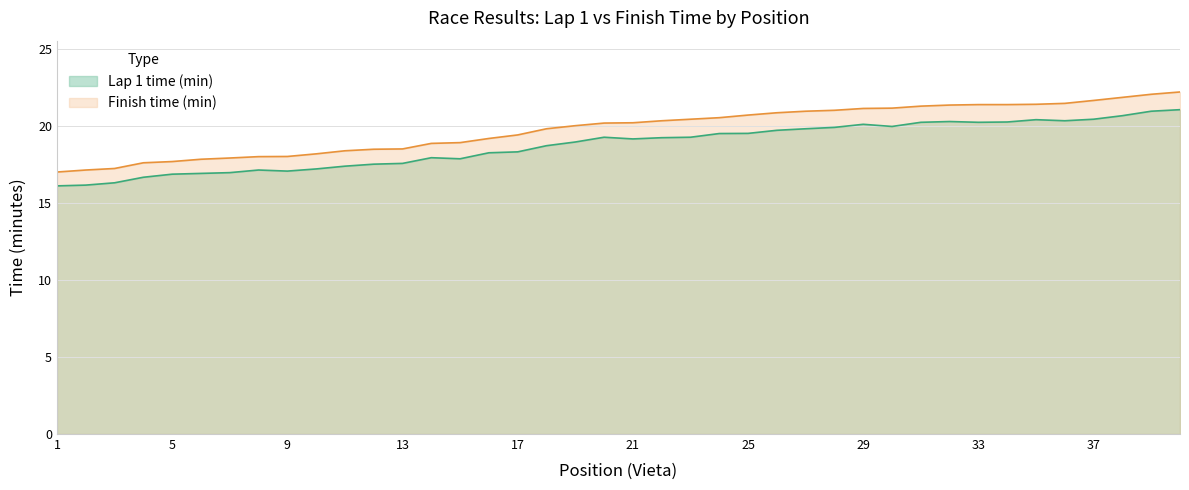

What is the value of the 39th point from the left?

22.1